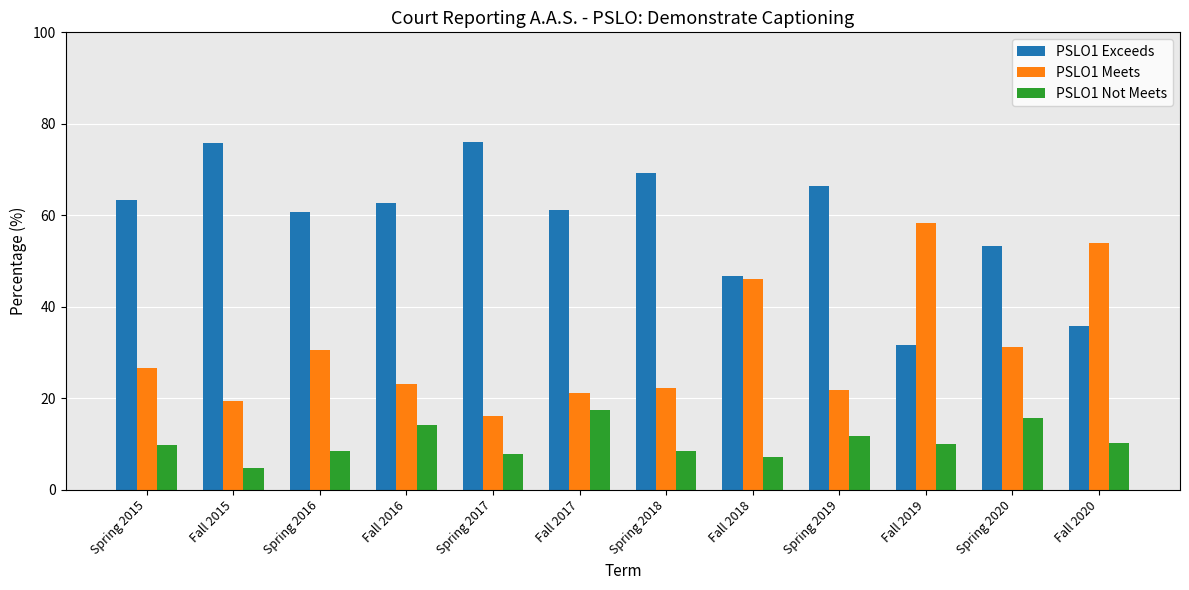

What is the difference between the highest and lowest values at Fall 2015?

71.0